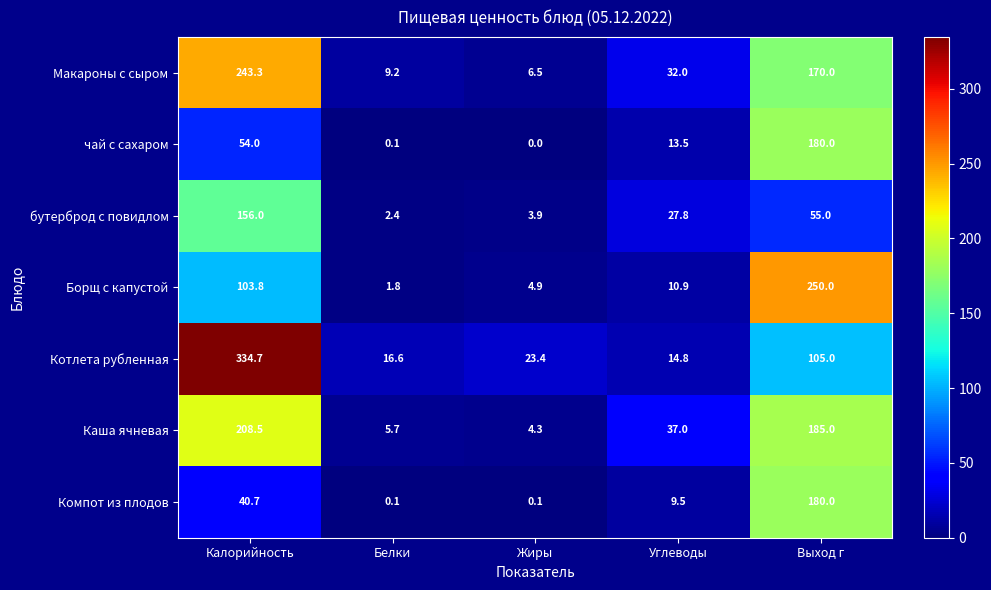

At how many categories does at least one series exceed 110?

2